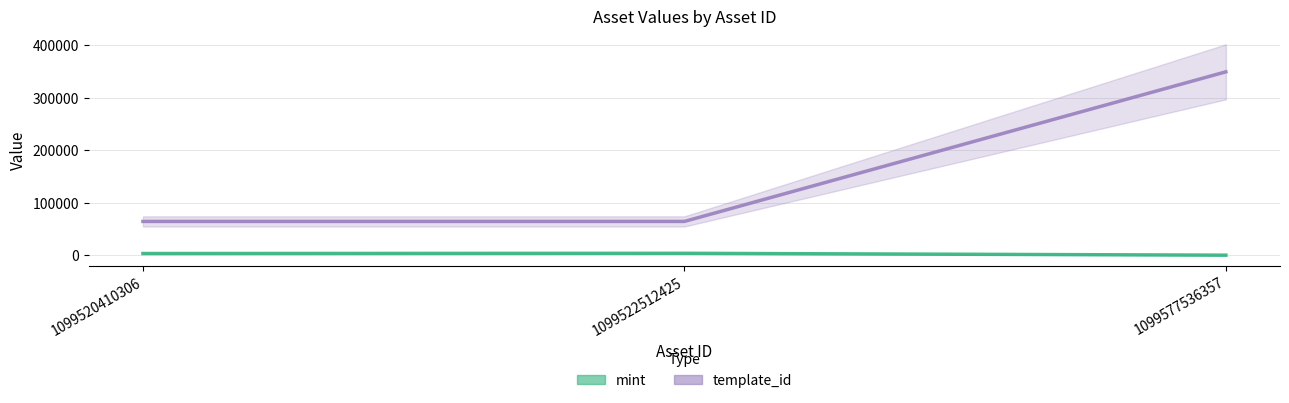

Rank the series by their average value, from highest to lowest.

template_id, mint